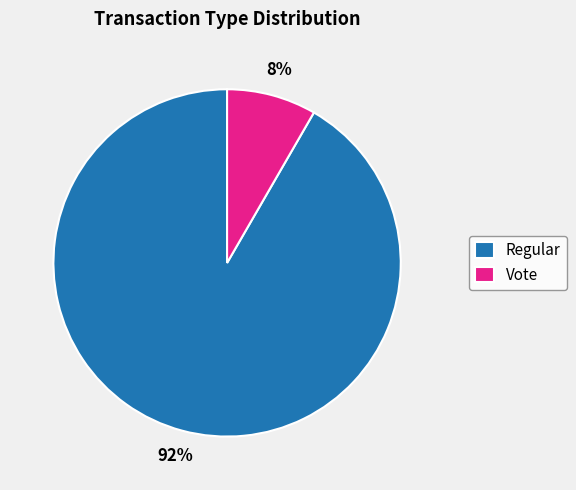

The Regular slice represents 80% of the pie. True or false?

False